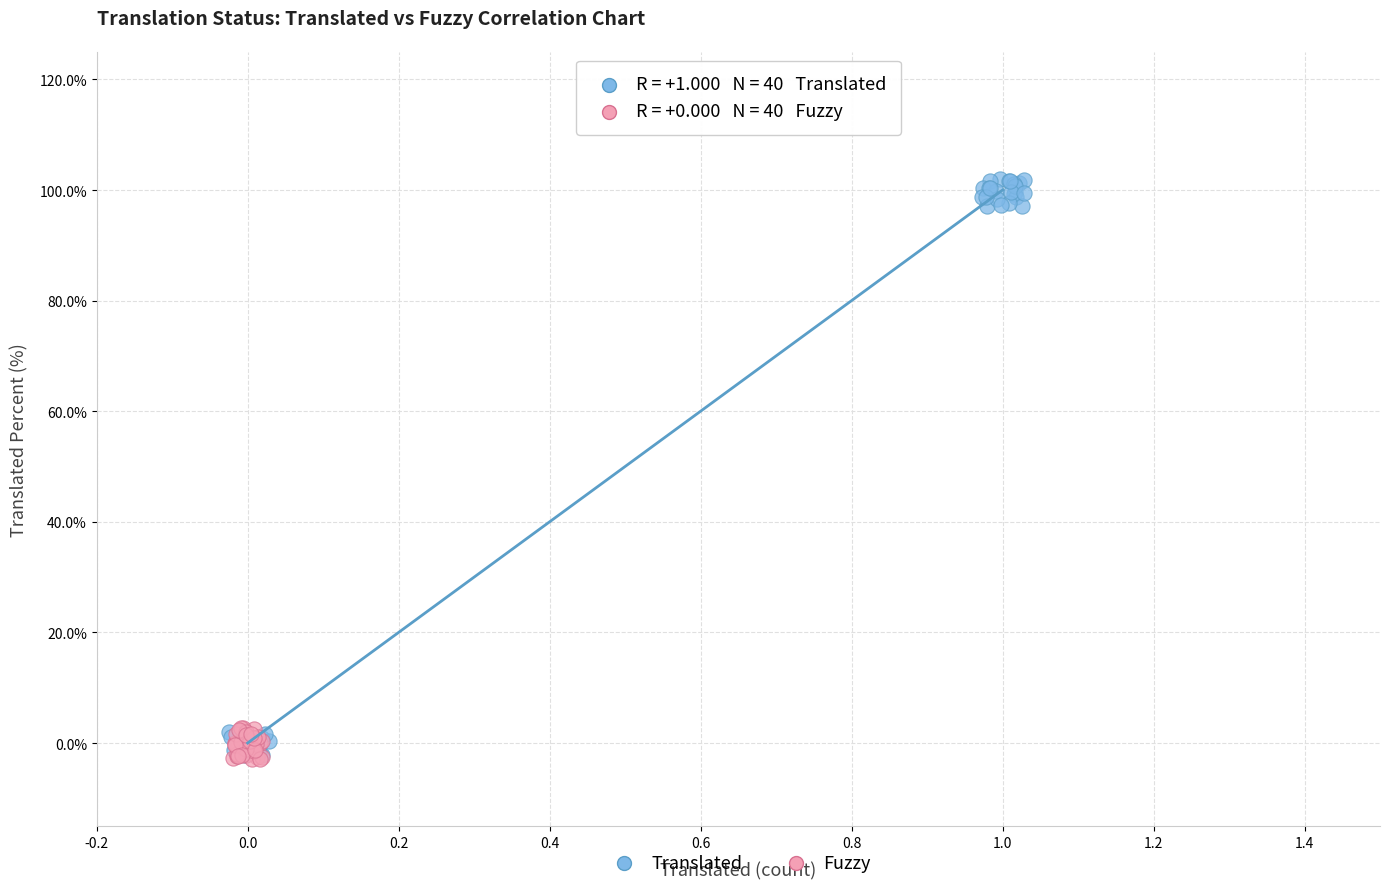

Which series reaches the maximum Y coordinate?

Translated